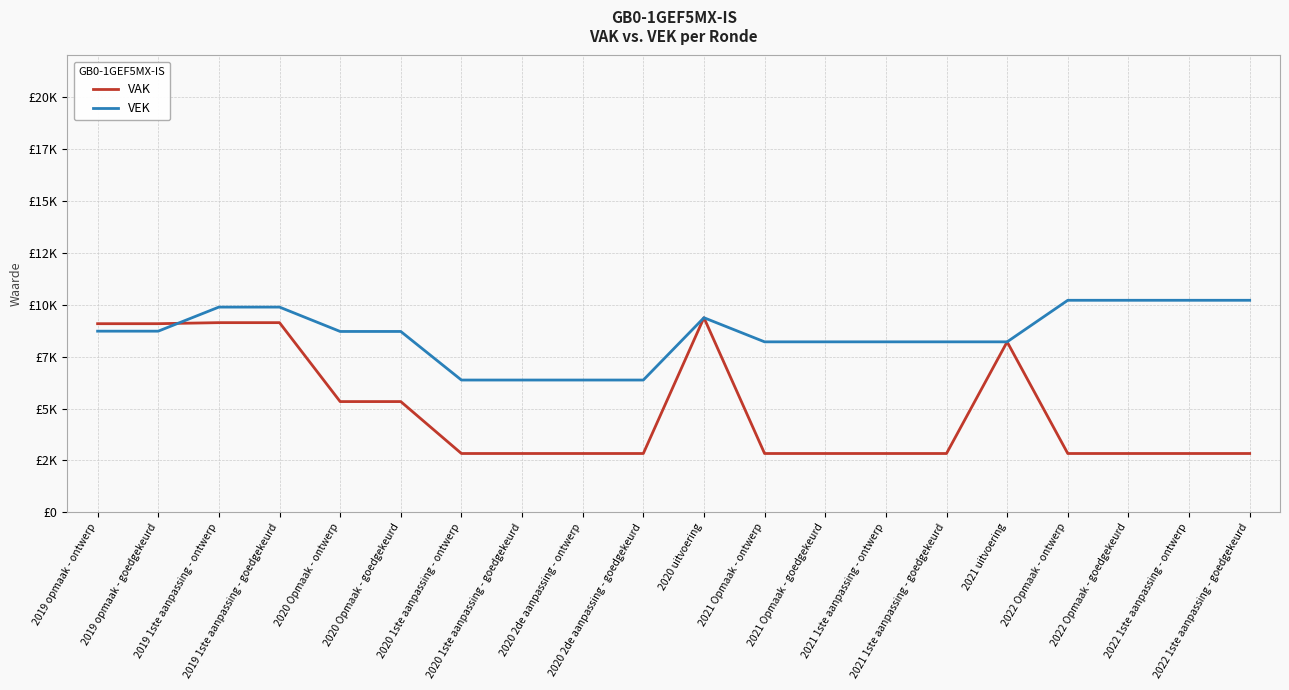

At which category is the sum across all series the highest?

2019 1ste aanpassing - ontwerp